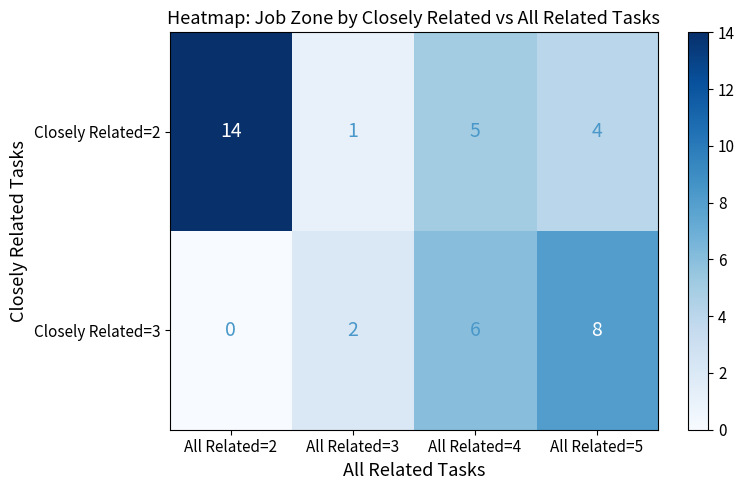

Between All Related=2 and All Related=3, which series saw the biggest shift?

Closely Related=2